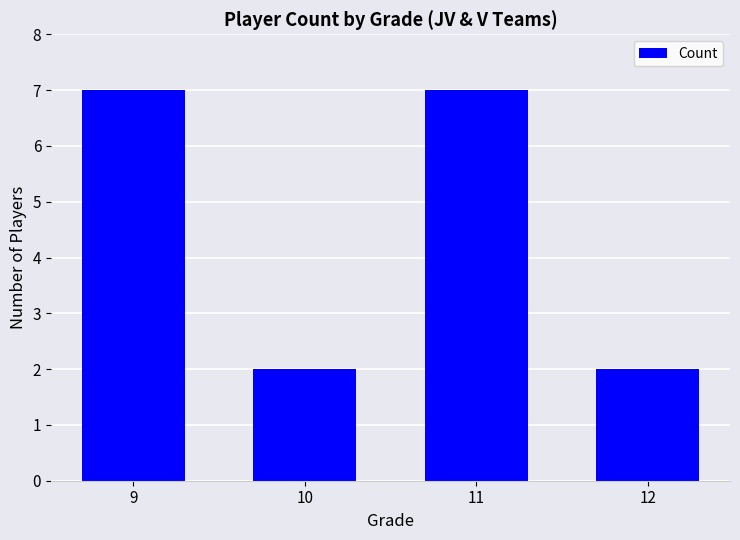

True or false: the data shows 2 at 9.

False